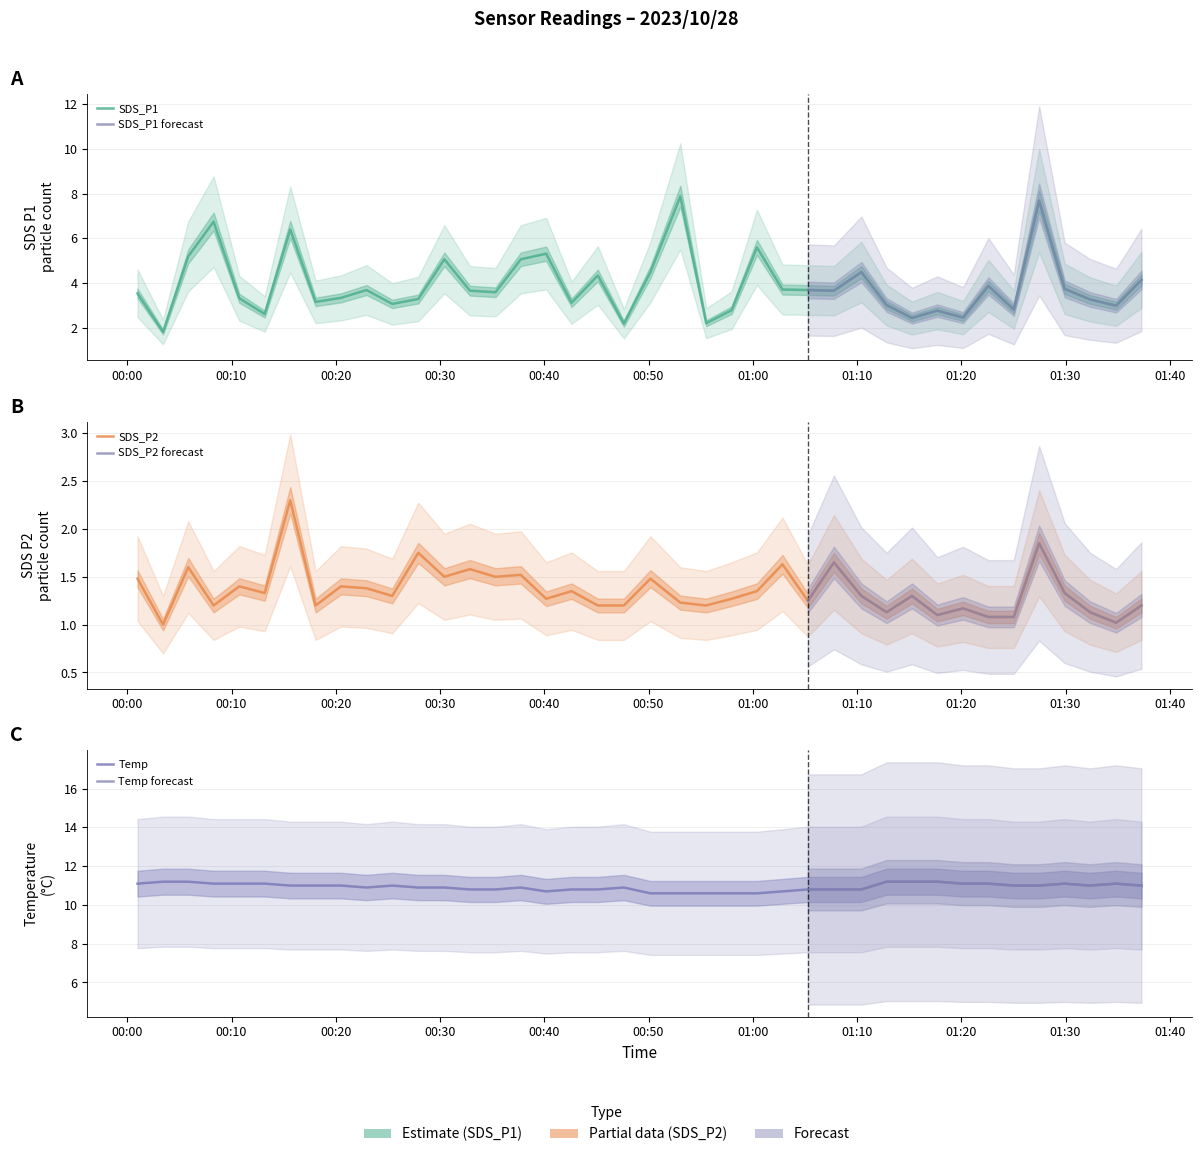

What is the difference between the second highest and second lowest values in the SDS_P1 series?

5.5